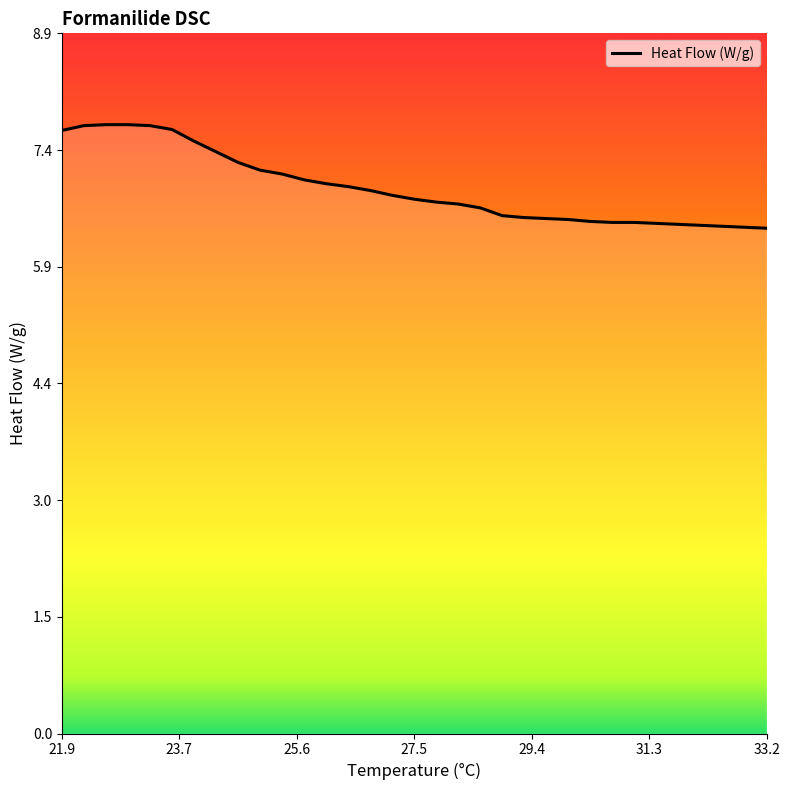

What is the smallest value displayed?

6.4